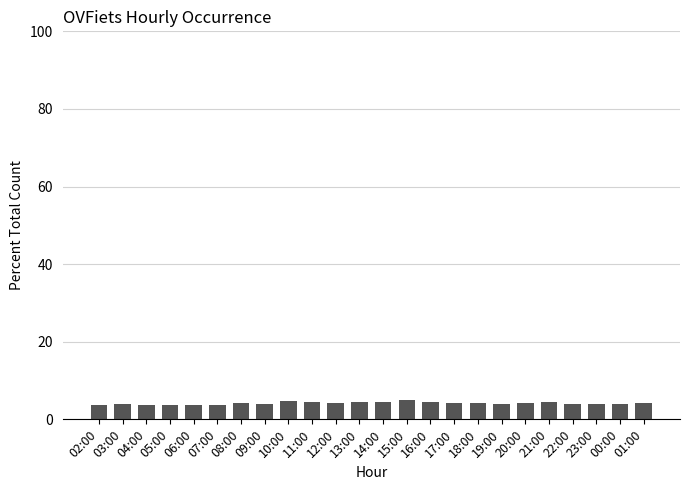

What is the ratio of the value at 18:00 to the value at 16:00?

1.0